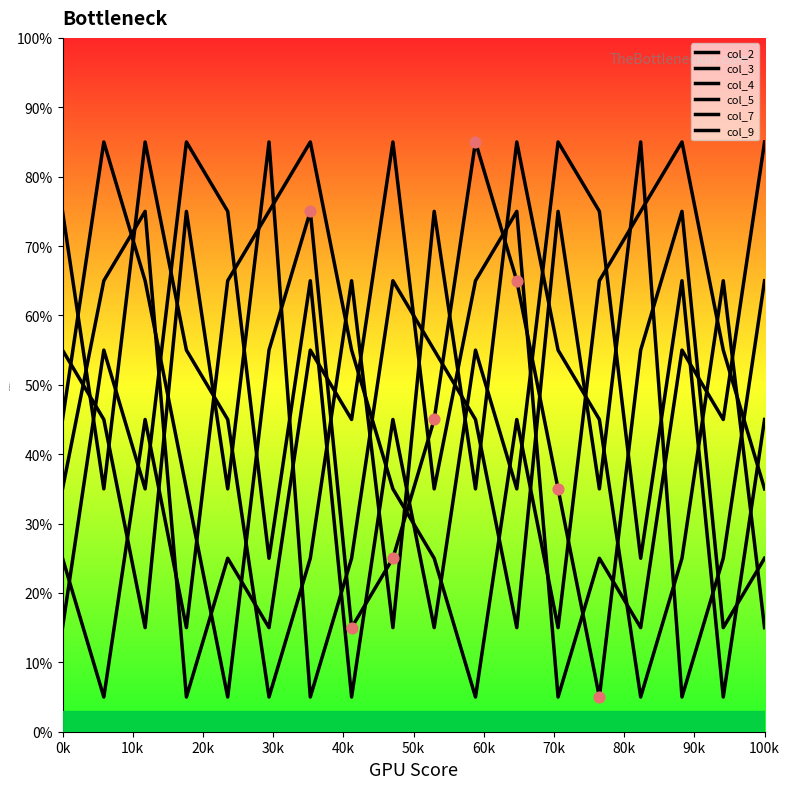

How many lines are shown in the chart?

6